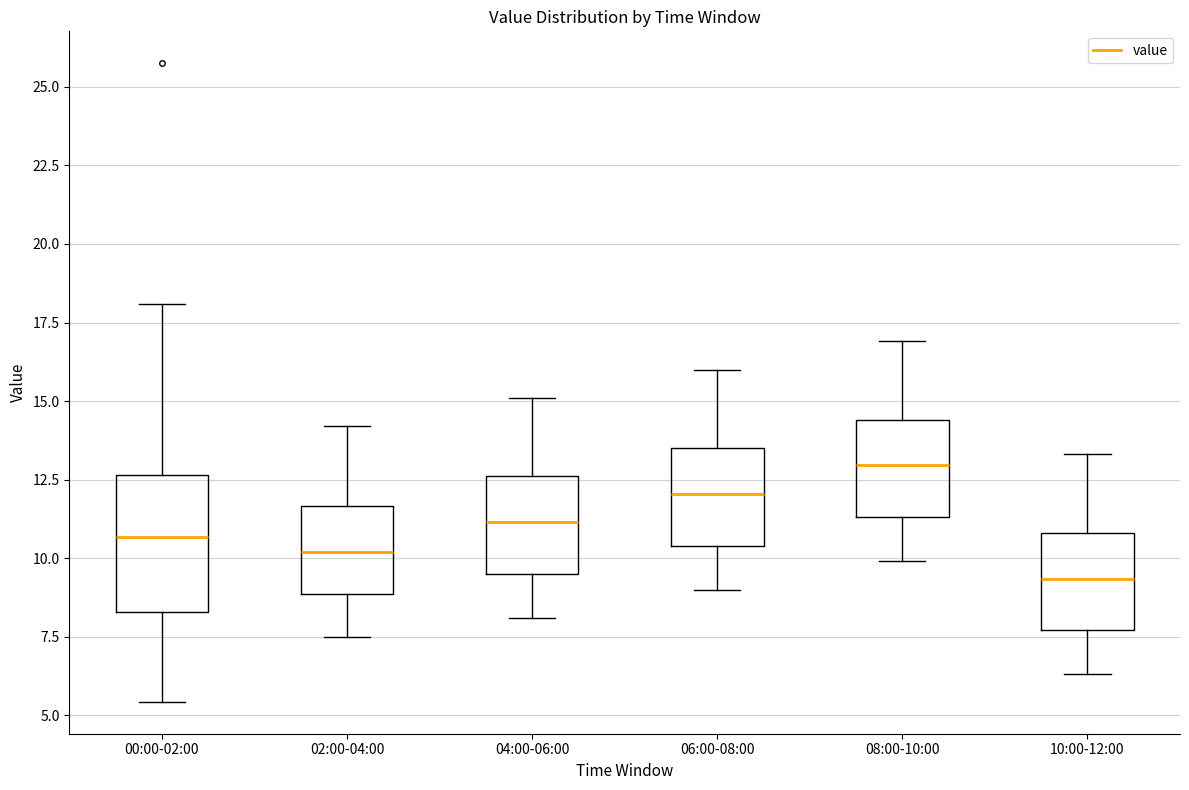

Reading left to right, transcribe this box plot: for each box, give where its median line is, the range the box spans, and where its two whiskers end, as read against the y-axis. The values are not printed on the chart, so give them approximately, as read against the axis.

00:00-02:00: median 10.5, box 8.5 to 12.5, whiskers 5.5 to 18.0
02:00-04:00: median 10.0, box 9.0 to 11.5, whiskers 7.5 to 14.0
04:00-06:00: median 11.0, box 9.5 to 12.5, whiskers 8.0 to 15.0
06:00-08:00: median 12.0, box 10.5 to 13.5, whiskers 9.0 to 16.0
08:00-10:00: median 13.0, box 11.5 to 14.5, whiskers 10.0 to 17.0
10:00-12:00: median 9.5, box 7.5 to 11.0, whiskers 6.5 to 13.5